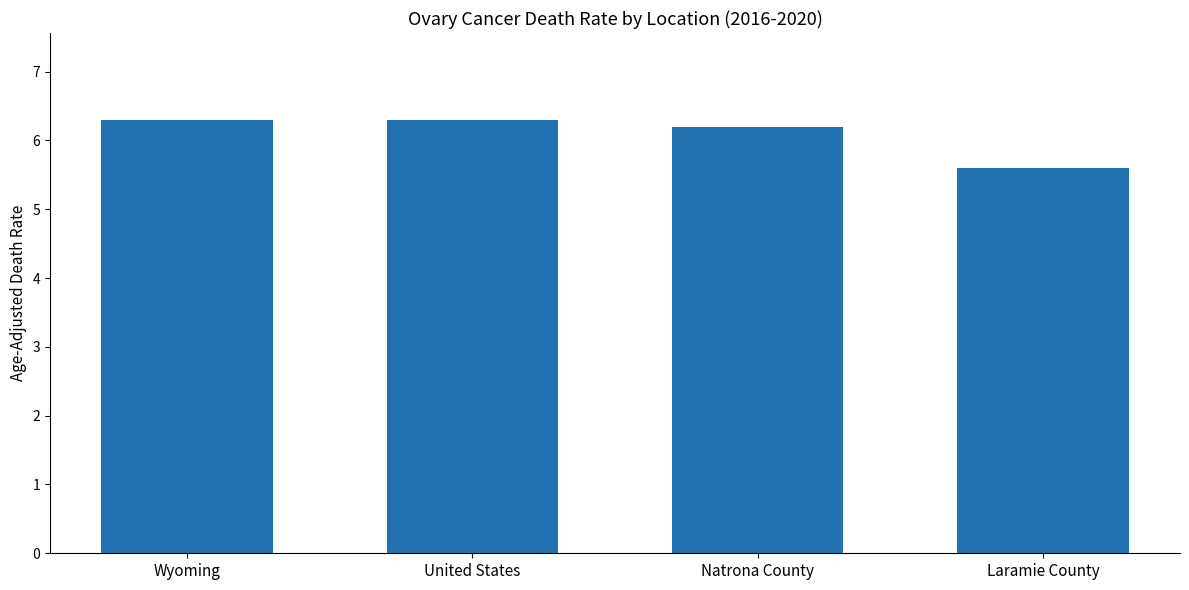

Which has a higher value, Natrona County or Wyoming?

Wyoming